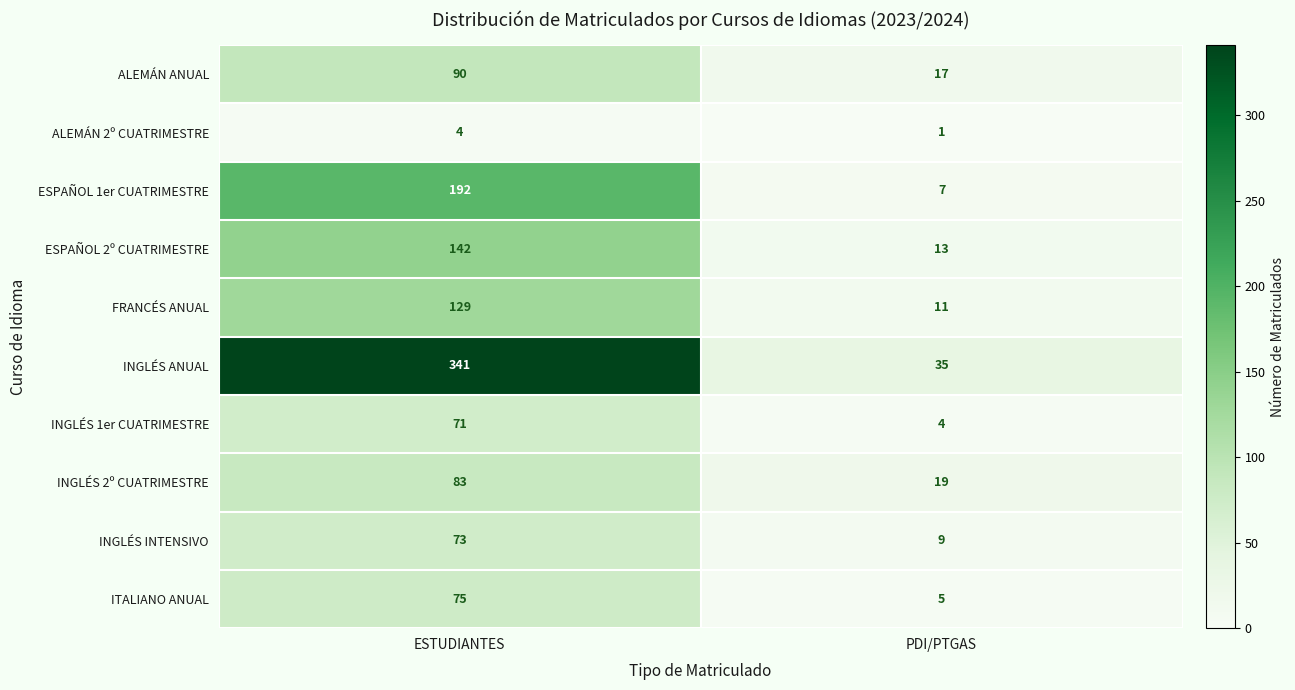

What value does the FRANCÉS ANUAL series have at PDI/PTGAS?

11